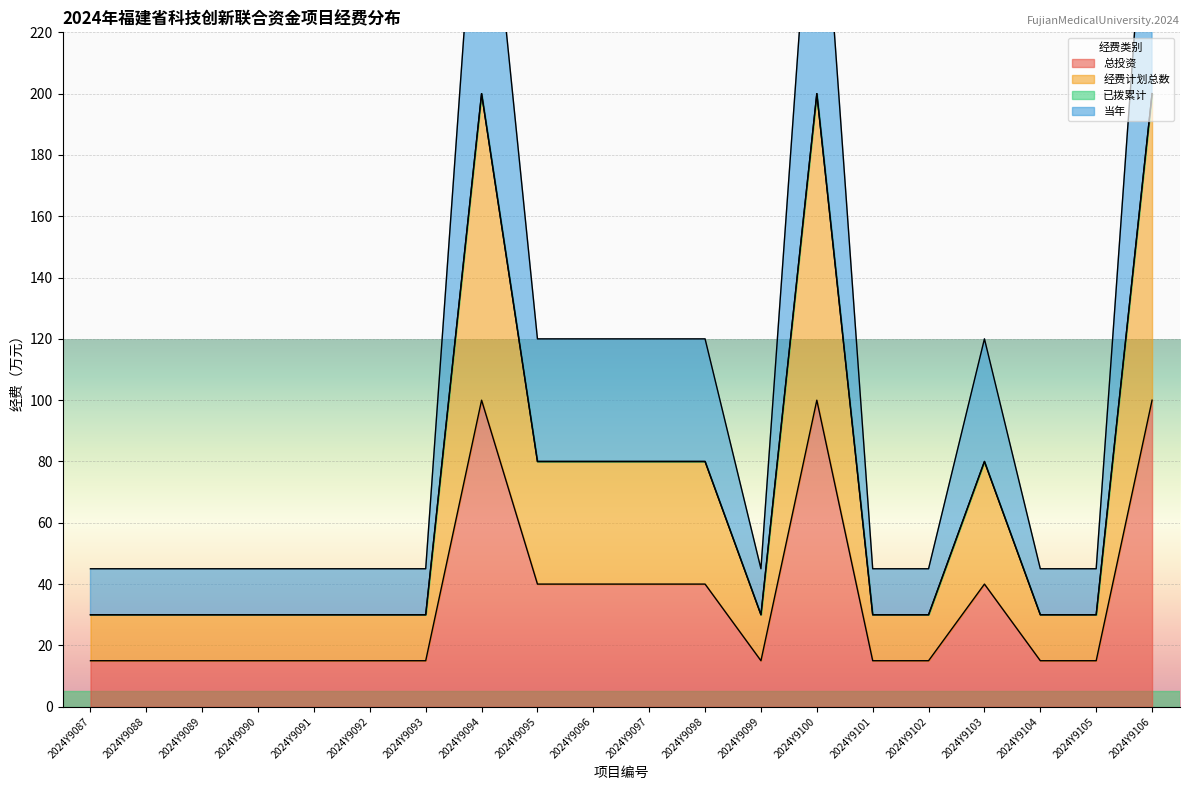

Which label corresponds to the largest value in the chart?

2024Y9094